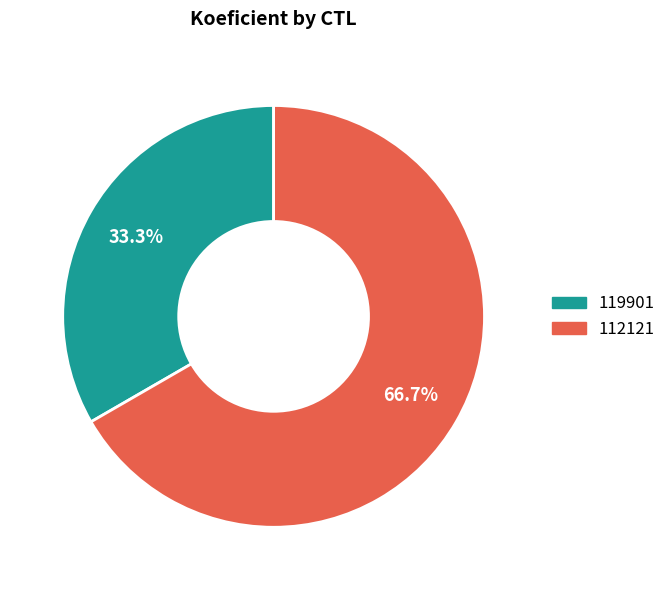

How much of the chart is everything except 119901?

66.7%